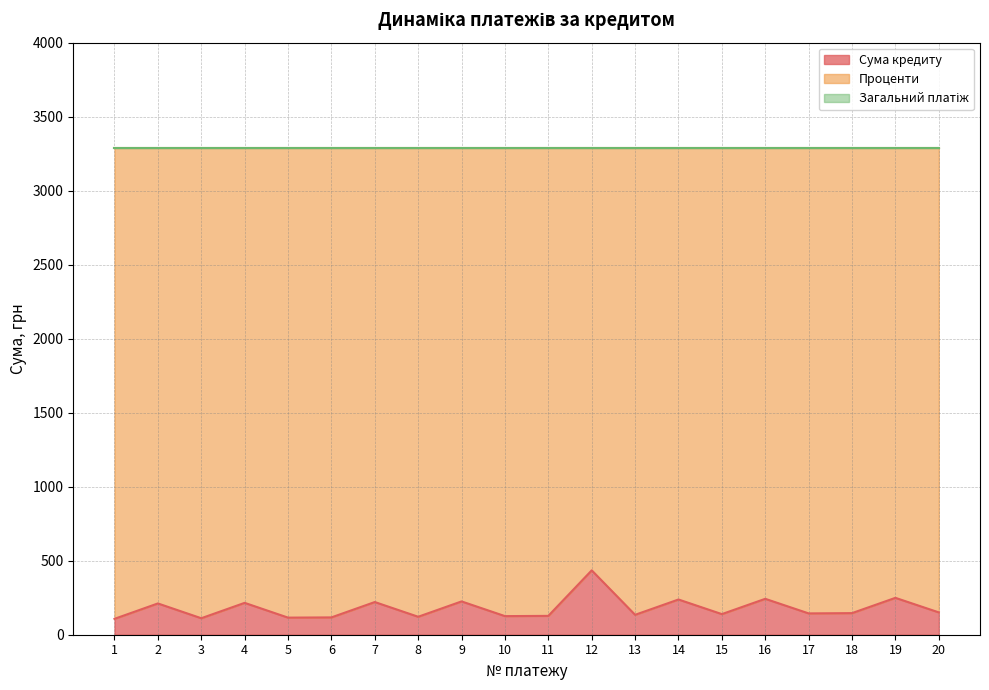

In Сума кредиту, how many points are lower than both neighbors (excluding endpoints)?

7